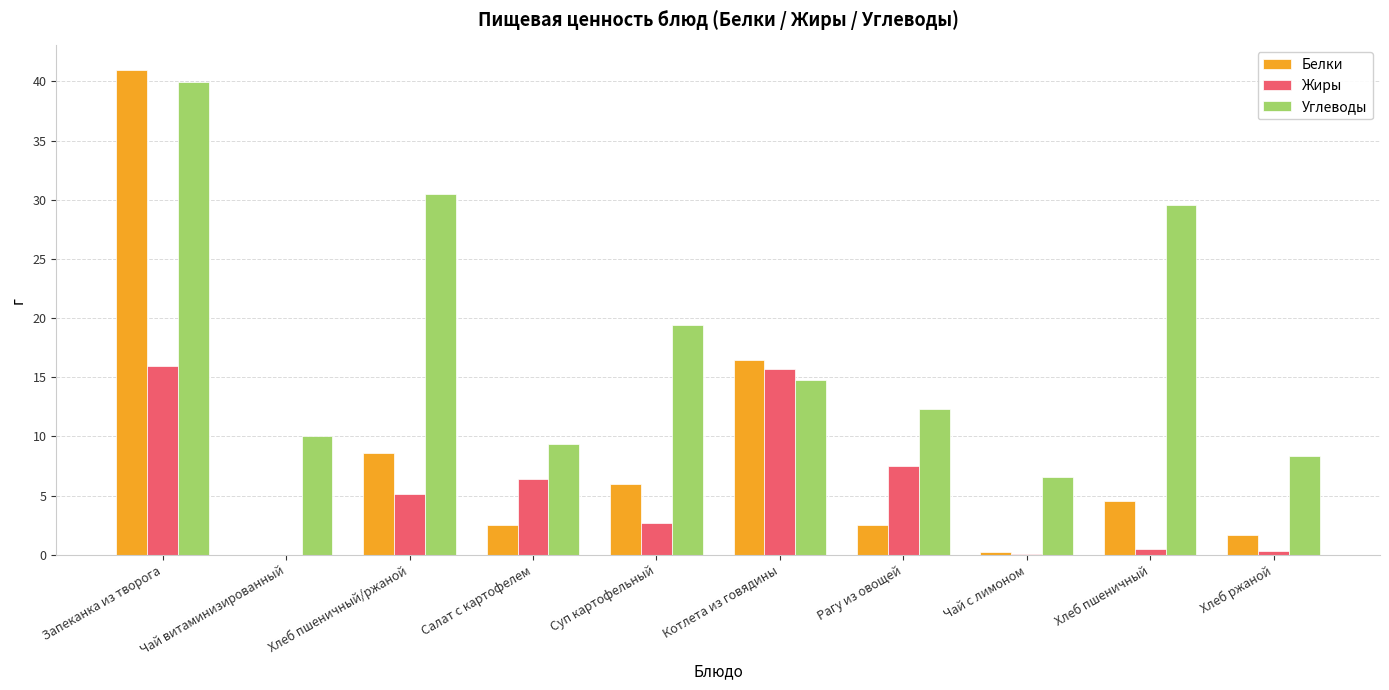

What is the average value of the Жиры series?

5.4